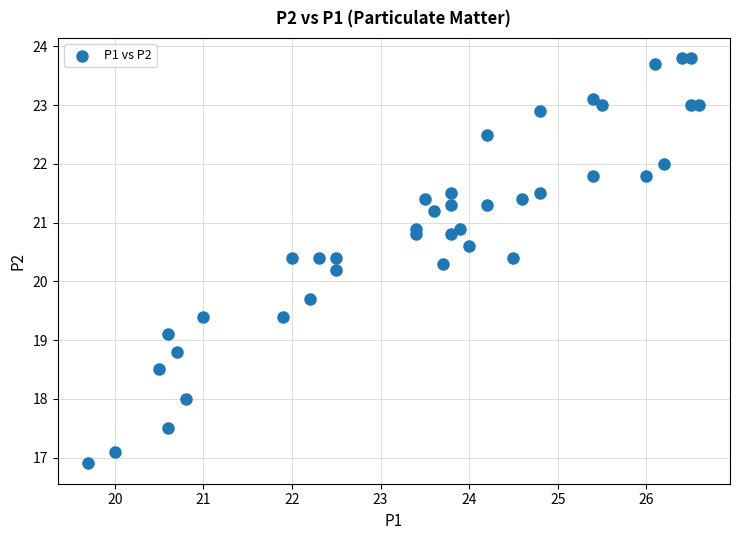

What is the range of X values (max minus min)?

6.9